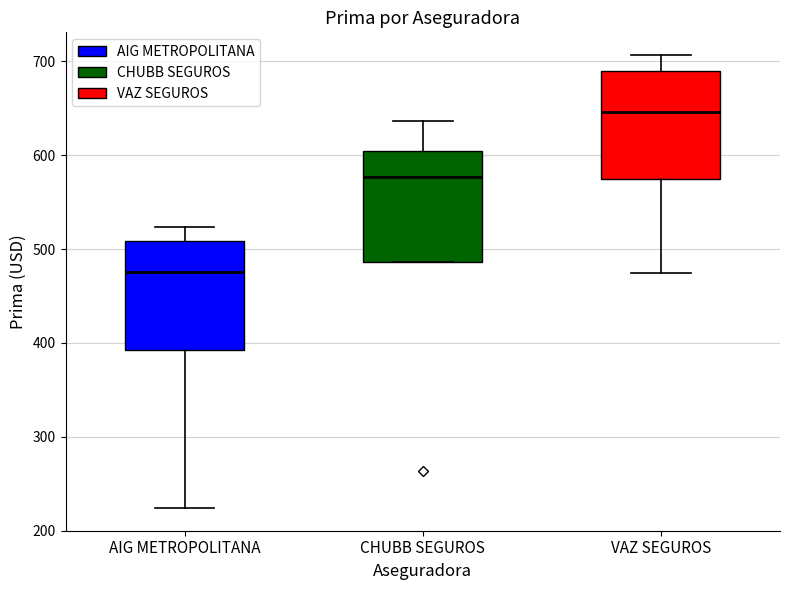

Where is the upper edge of the box for CHUBB SEGUROS on the y-axis? The values are not printed on the chart, so give them approximately, as read against the axis.

600